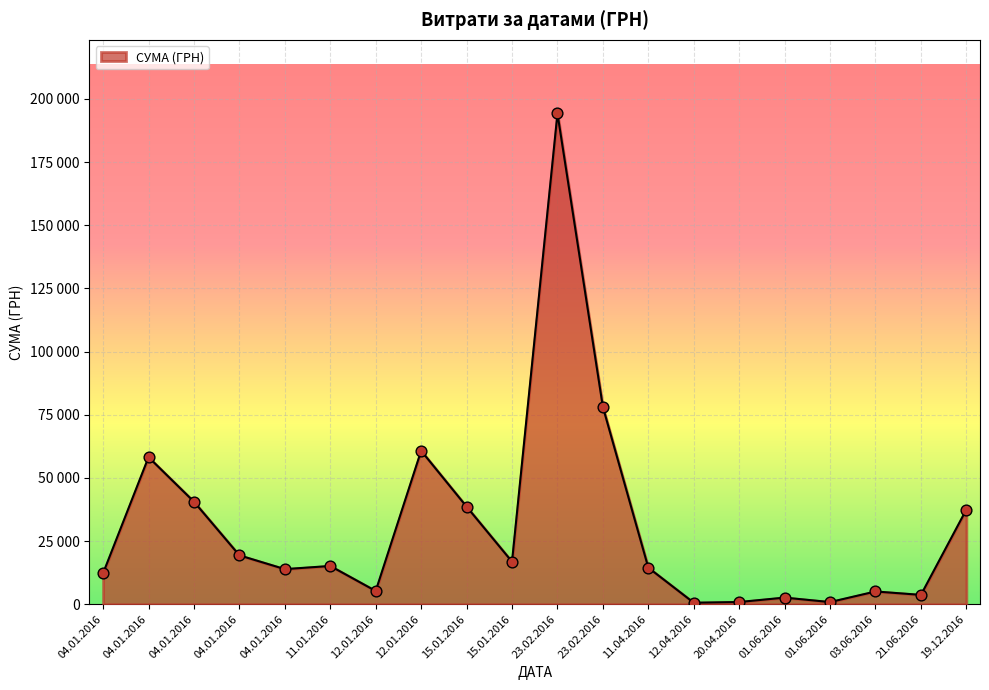

Approximately how many times larger is the value at 15.01.2016 compared to 11.01.2016?

1.1